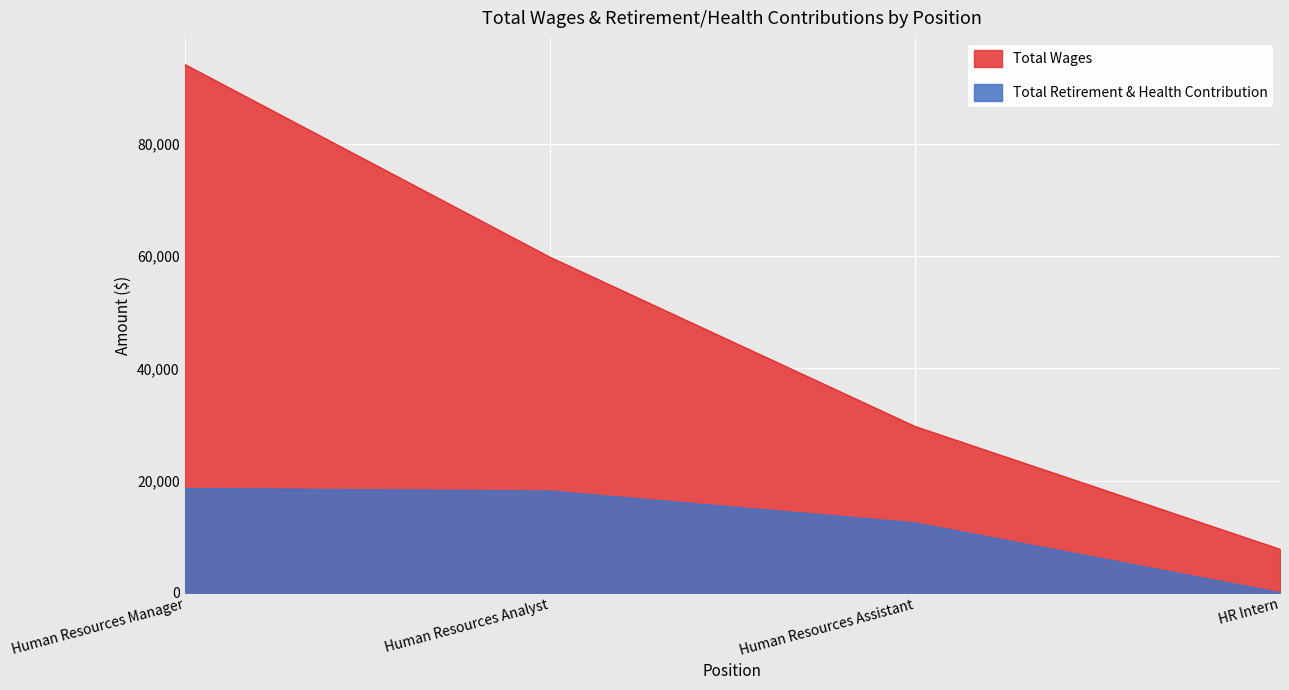

Reading left to right, what are all the values shown in this chart?

Total Wages: Human Resources Manager=94210	Human Resources Analyst=59840	Human Resources Assistant=29656	HR Intern=7750
Total Retirement & Health Contribution: Human Resources Manager=18607	Human Resources Analyst=18130	Human Resources Assistant=12452	HR Intern=0